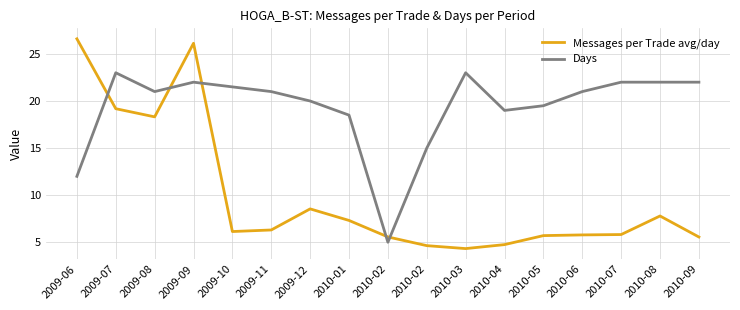

Reading left to right, transcribe all the data shown in this chart.

Messages per Trade avg/day: 2009-06=26.6	2009-07=19.2	2009-08=18.3	2009-09=26.1	2009-10=6.1	2009-11=6.3	2009-12=8.5	2010-01=7.3	2010-02=5.6	2010-02=4.6	2010-03=4.3	2010-04=4.8	2010-05=5.7	2010-06=5.8	2010-07=5.8	2010-08=7.8	2010-09=5.6
Days: 2009-06=12.0	2009-07=23.0	2009-08=21.0	2009-09=22.0	2009-10=21.5	2009-11=21.0	2009-12=20.0	2010-01=18.5	2010-02=5.0	2010-02=15.0	2010-03=23.0	2010-04=19.0	2010-05=19.5	2010-06=21.0	2010-07=22.0	2010-08=22.0	2010-09=22.0